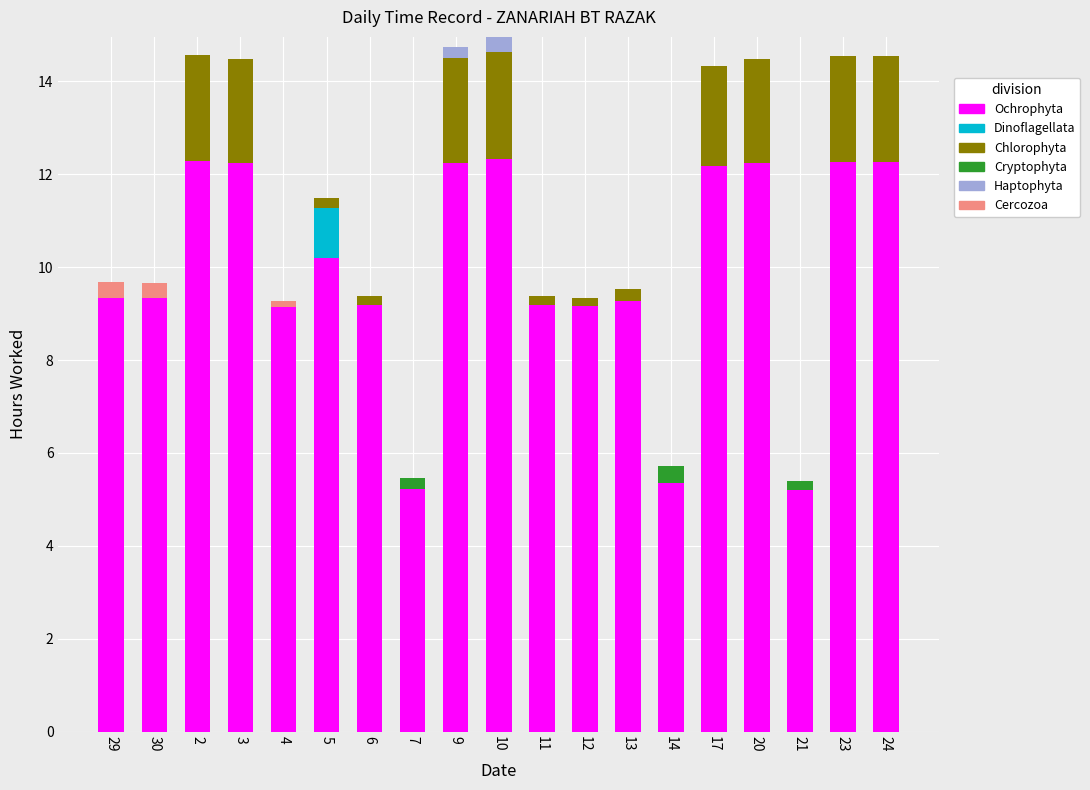

What are all the series names shown in the legend?

Ochrophyta, Dinoflagellata, Chlorophyta, Cryptophyta, Haptophyta, Cercozoa